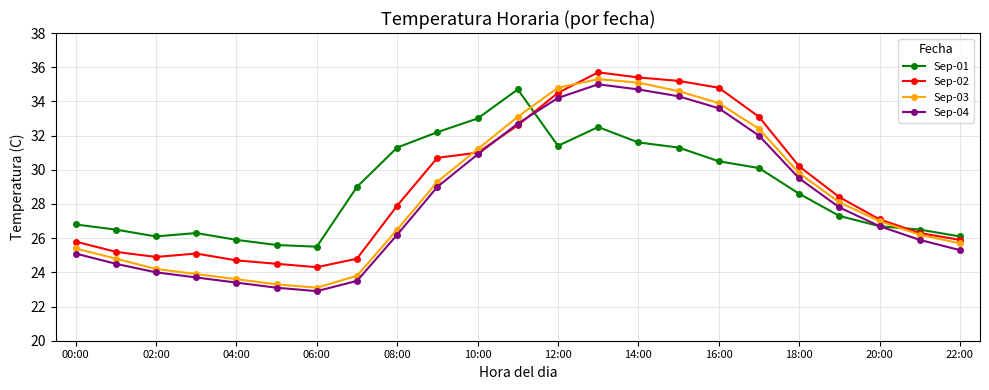

Which series has the widest spread of values?

Sep-03